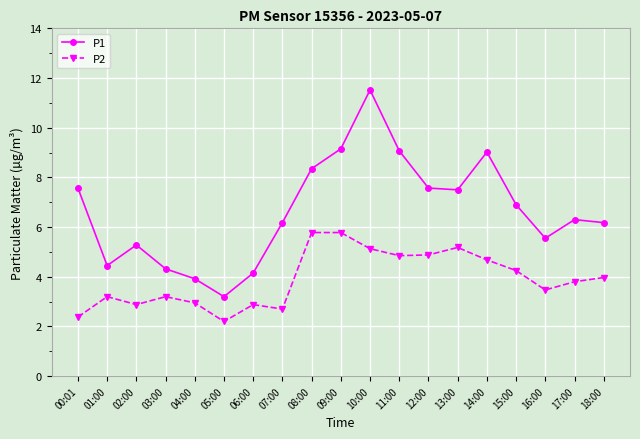

What position from the left is 13:00?

14